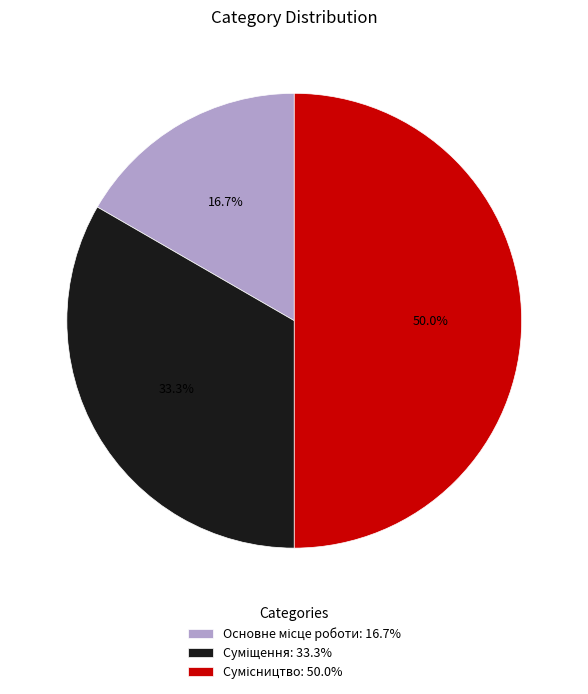

To the nearest percent, what is the combined percentage of Суміщення and Сумісництво?

83%